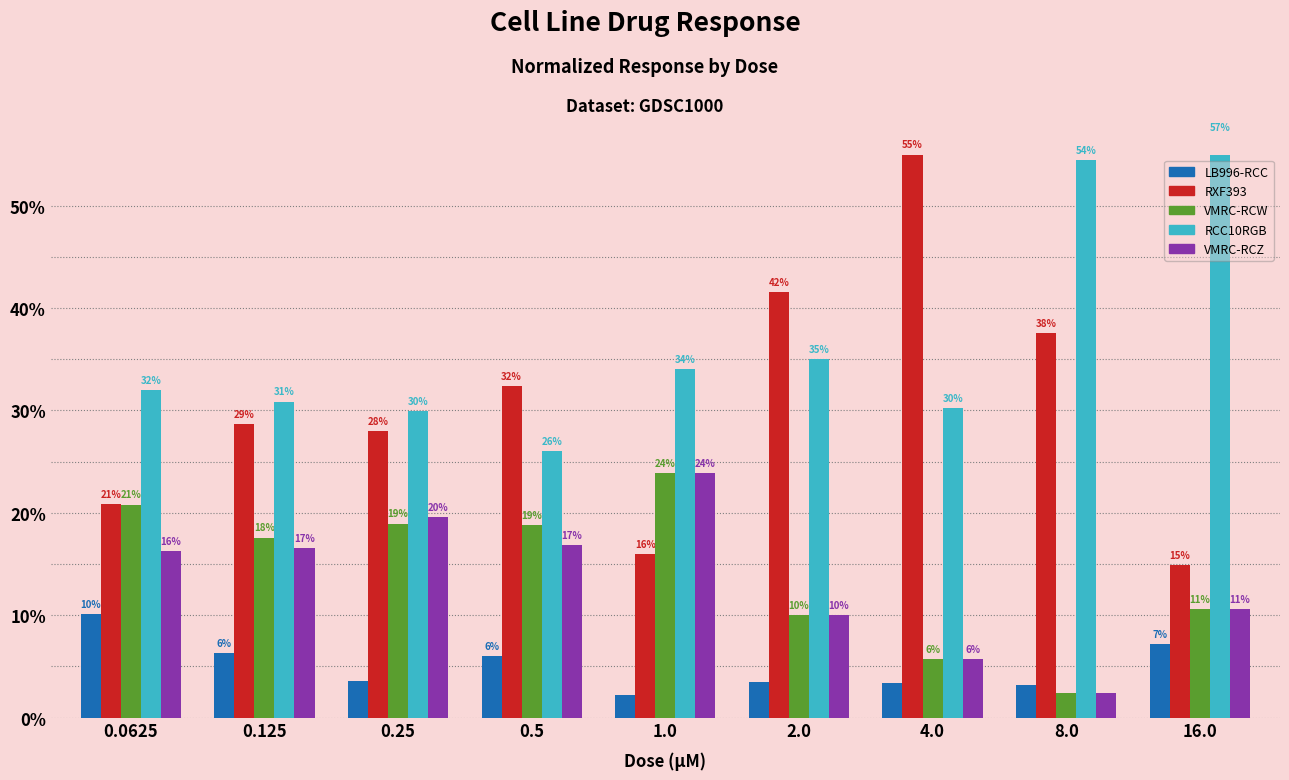

What is the sum of the VMRC-RCZ values at 0.25 and 1.0?

43.5